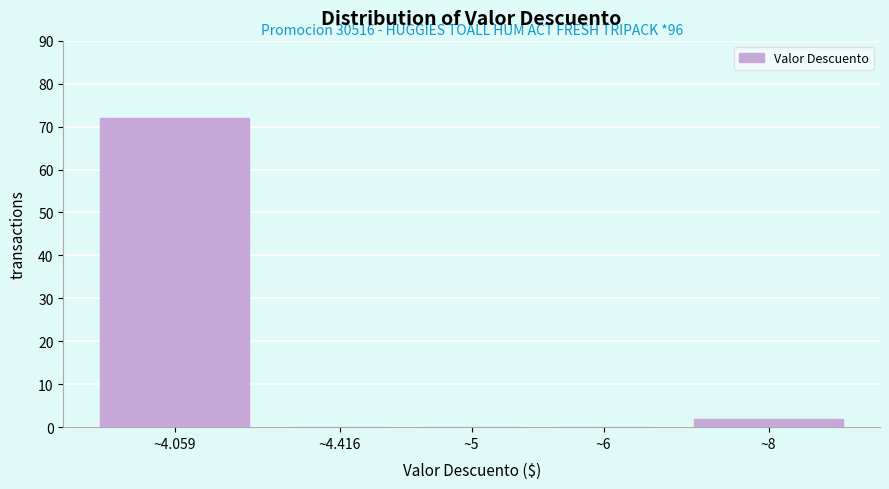

Reading left to right, what are all the values shown in this chart?

~4.059=72	~4.416=0	~5=0	~6=0	~8=2